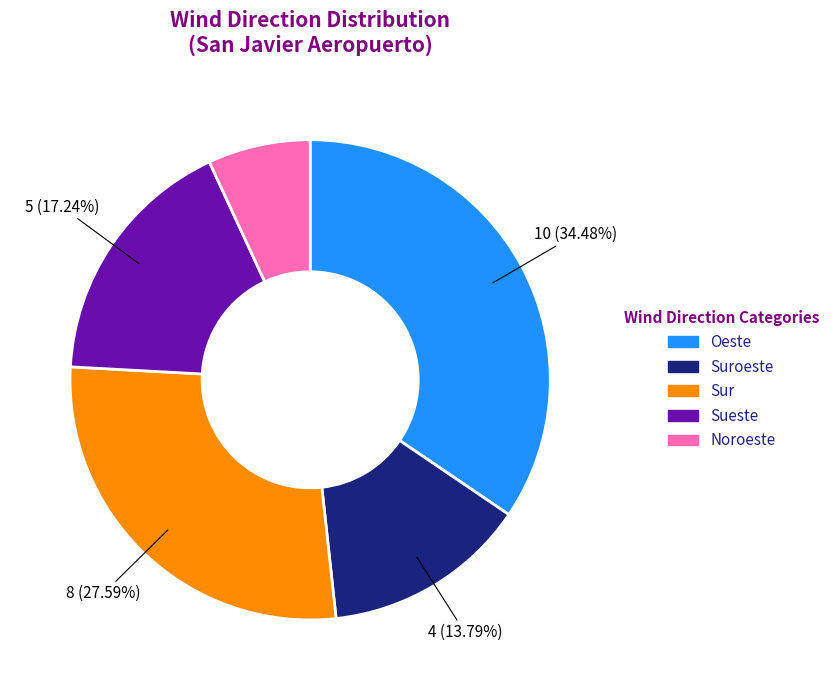

To the nearest percent, what is the combined percentage of Noroeste and Oeste?

41%